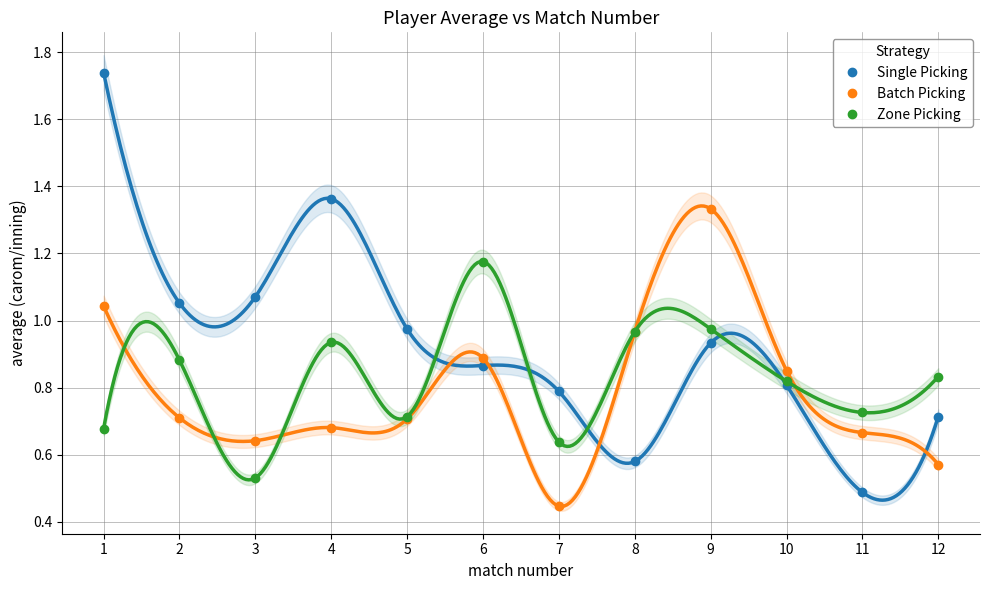

How many distinct data groups are displayed?

3